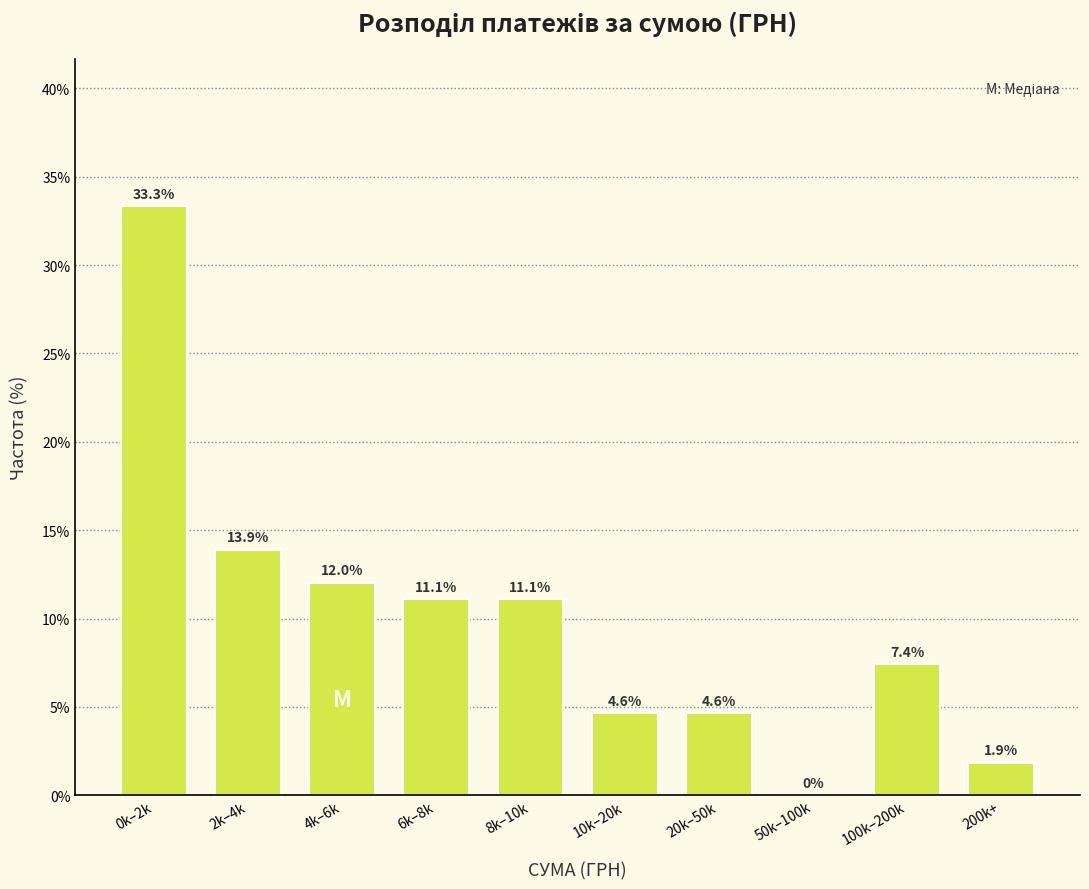

Reading left to right, list all the values displayed in this chart.

0k–2k=33.3	2k–4k=13.9	4k–6k=12.0	6k–8k=11.1	8k–10k=11.1	10k–20k=4.6	20k–50k=4.6	50k–100k=0.0	100k–200k=7.4	200k+=1.9